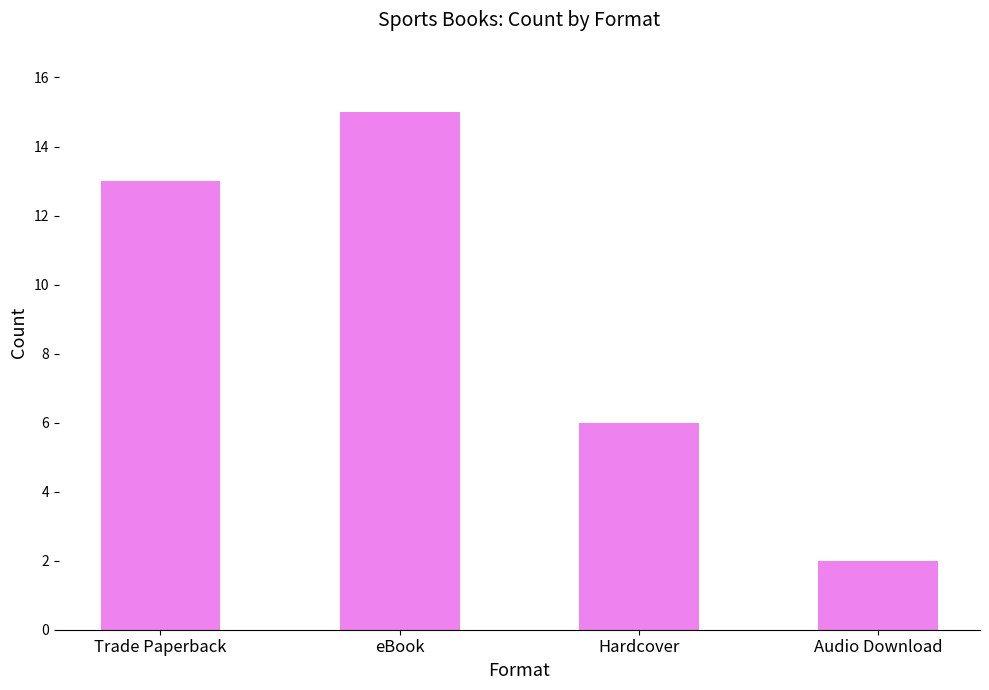

Which label corresponds to the smallest value in the chart?

Audio Download